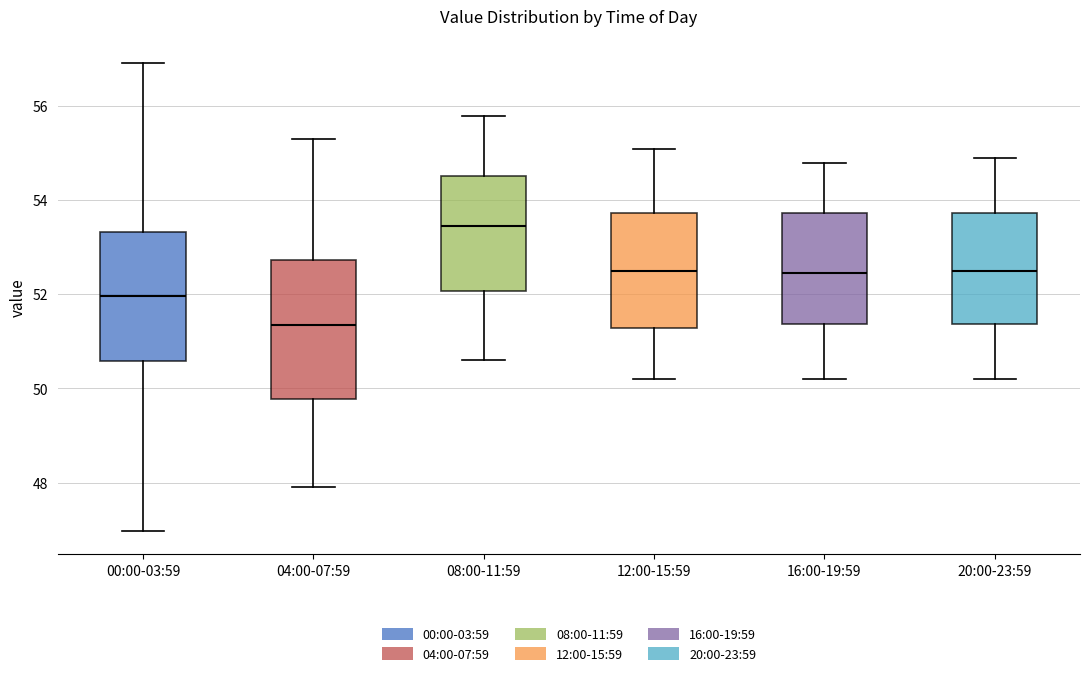

Which box is the tallest, from its lower edge to its upper edge?

04:00-07:59